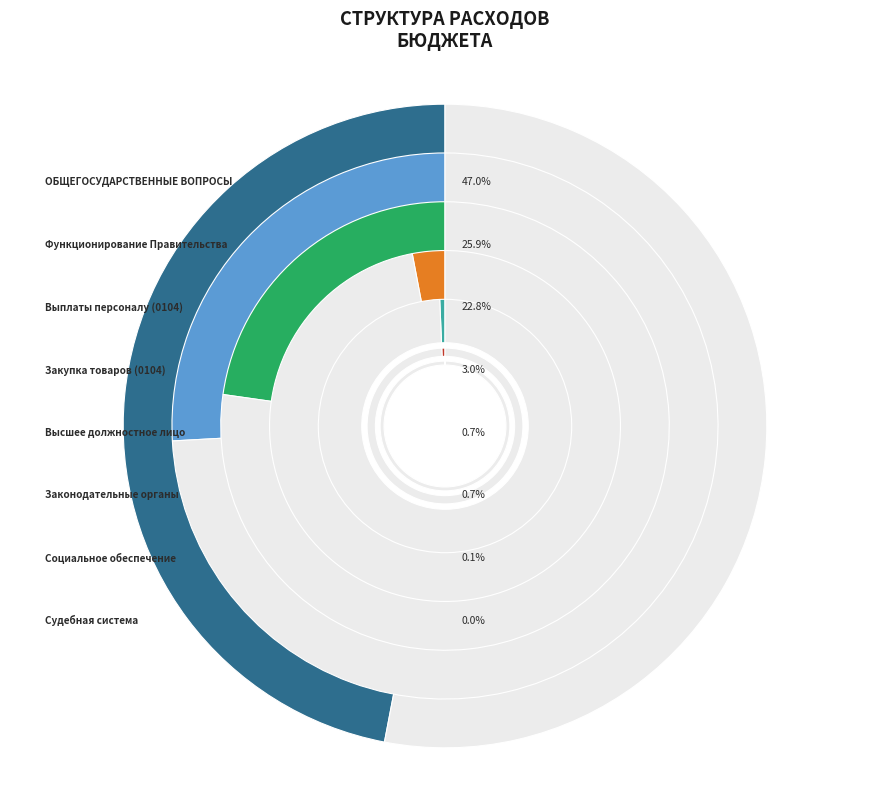

How many segments does this pie chart have?

8